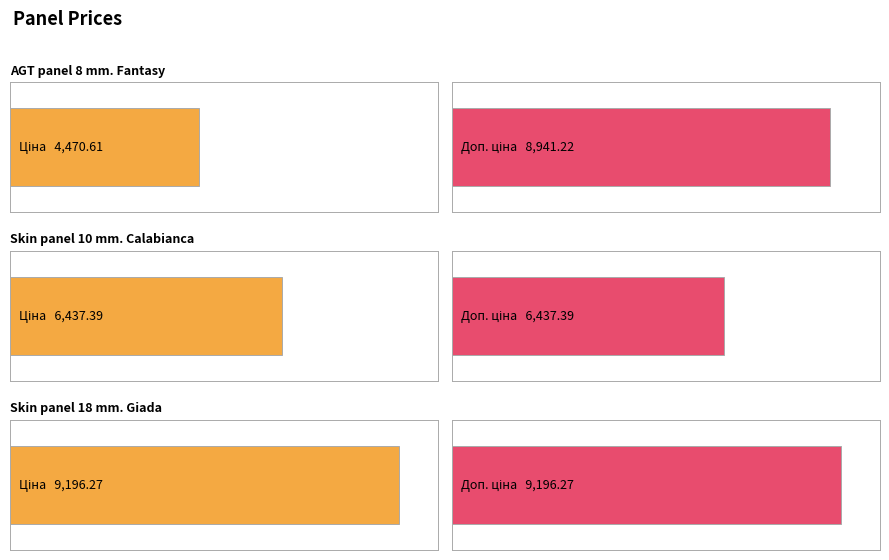

What is the difference between the maximum and minimum values in the Ціна series?

4725.7